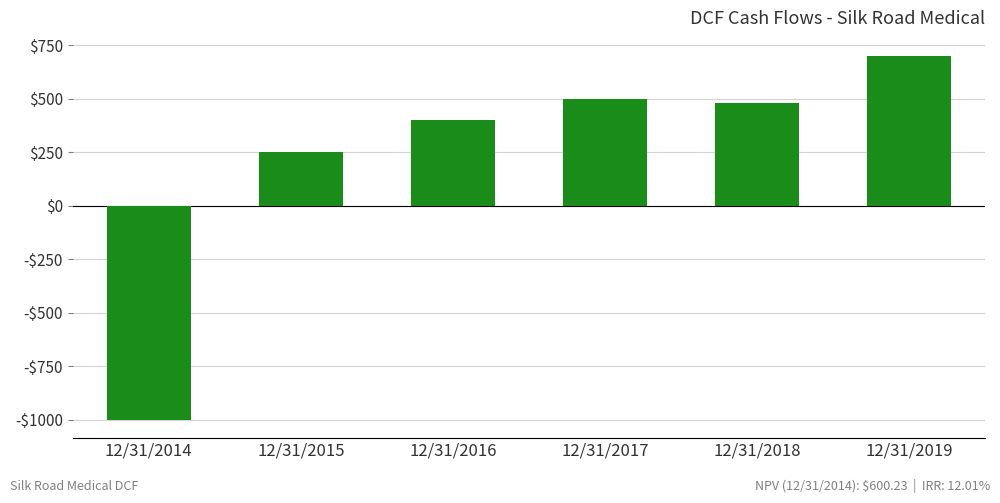

How many values are above zero?

5